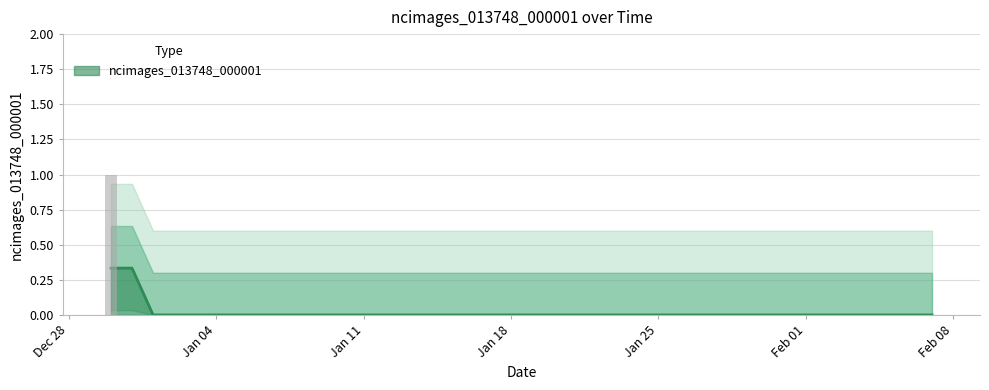

True or false: the data shows 0 at 2021-01-30.

True